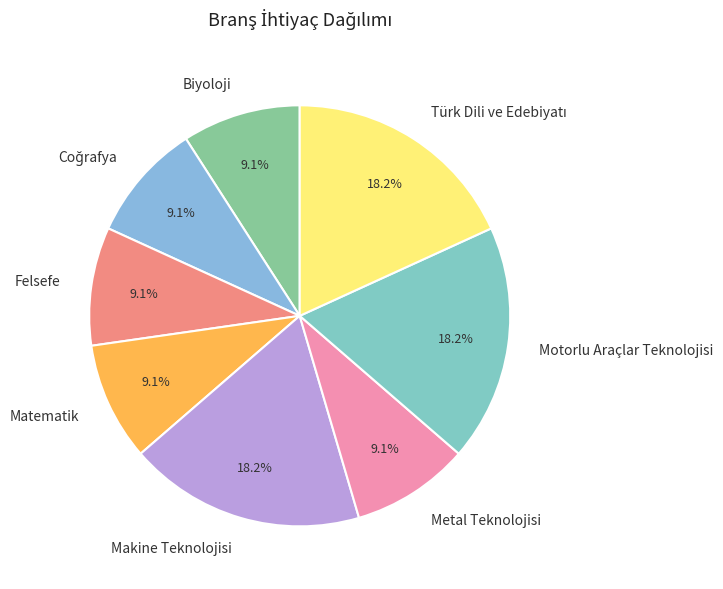

What percentage do Matematik and Metal Teknolojisi together represent?

18.2%